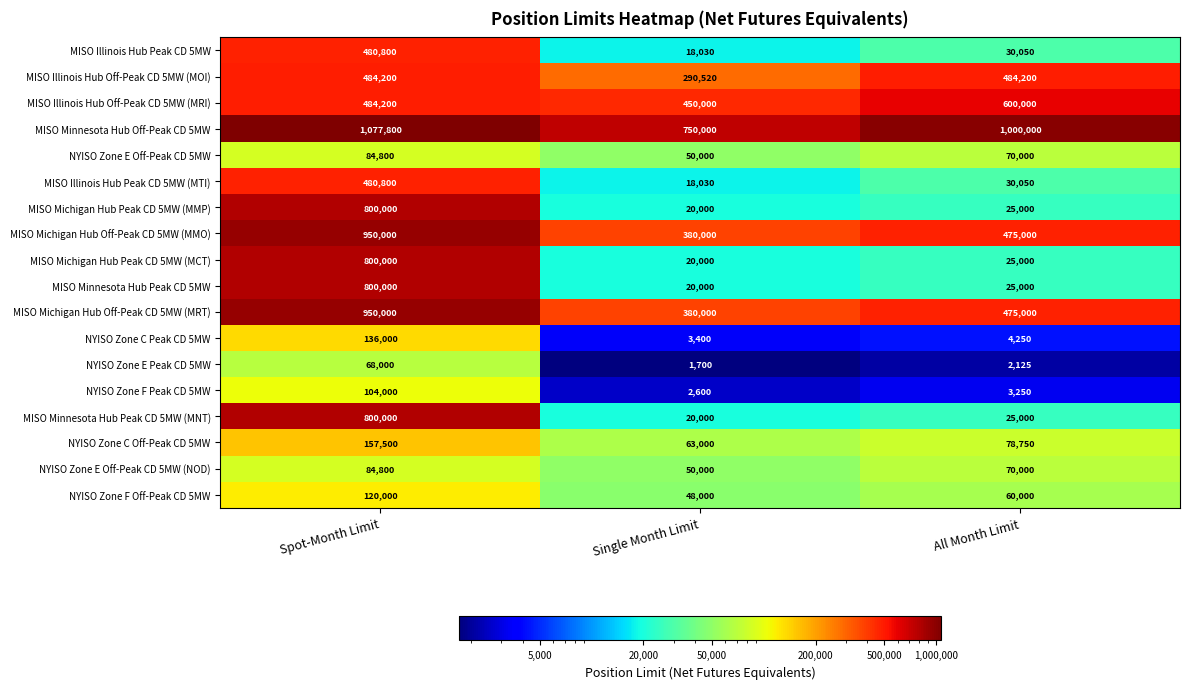

At which category is the sum across all series the highest?

Spot-Month Limit